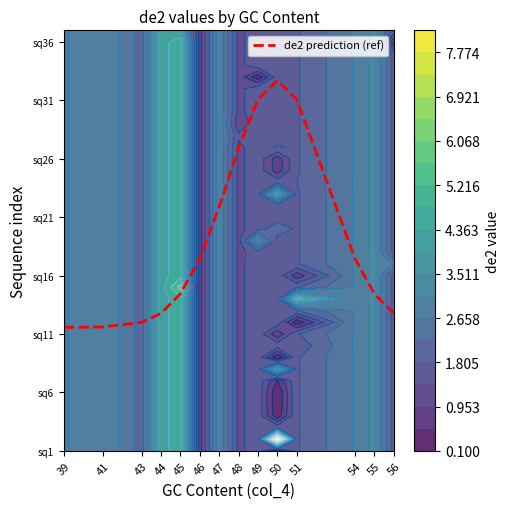

List the labels in order of value, largest first.

50, 49, 51, 48, 47, 46, 54, 45, 55, 44, 56, 43, 41, 39